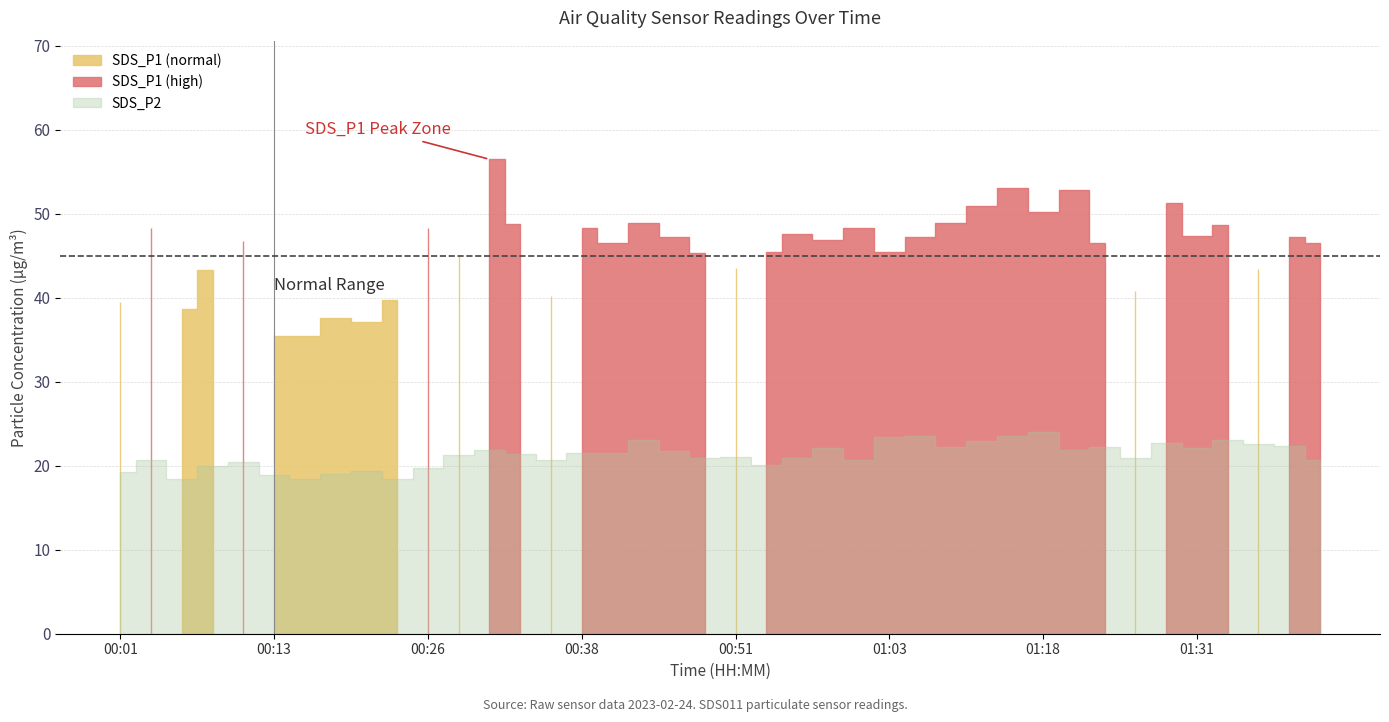

Which category has the lowest value across all series?

00:16